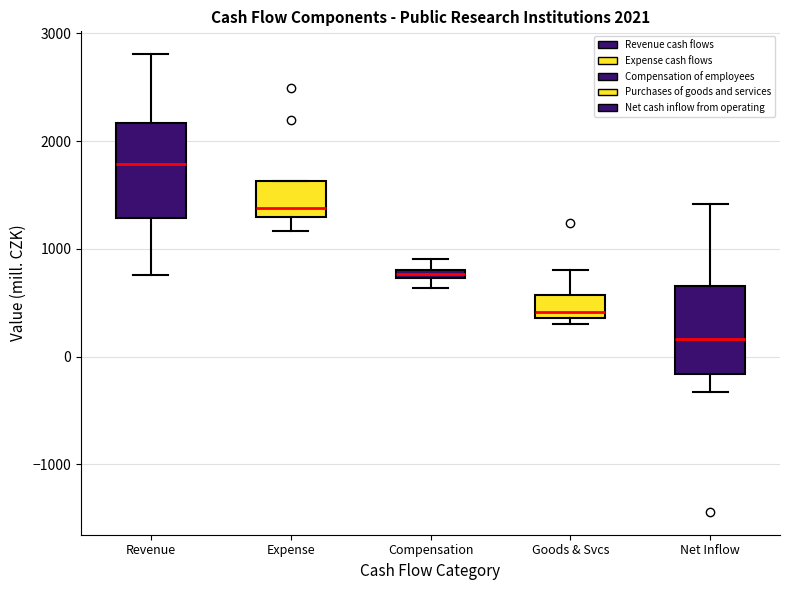

Which box's median line is the lowest?

Net Inflow